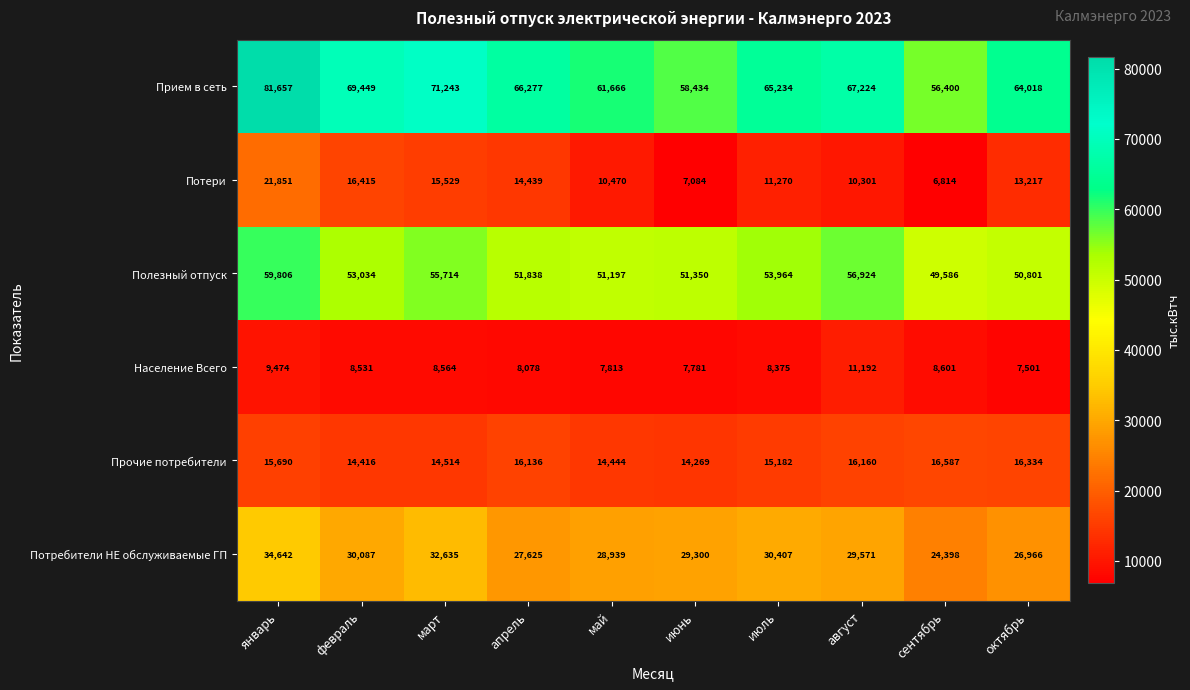

What is the difference between the Потребители НЕ обслуживаемые ГП values at июнь and январь?

5342